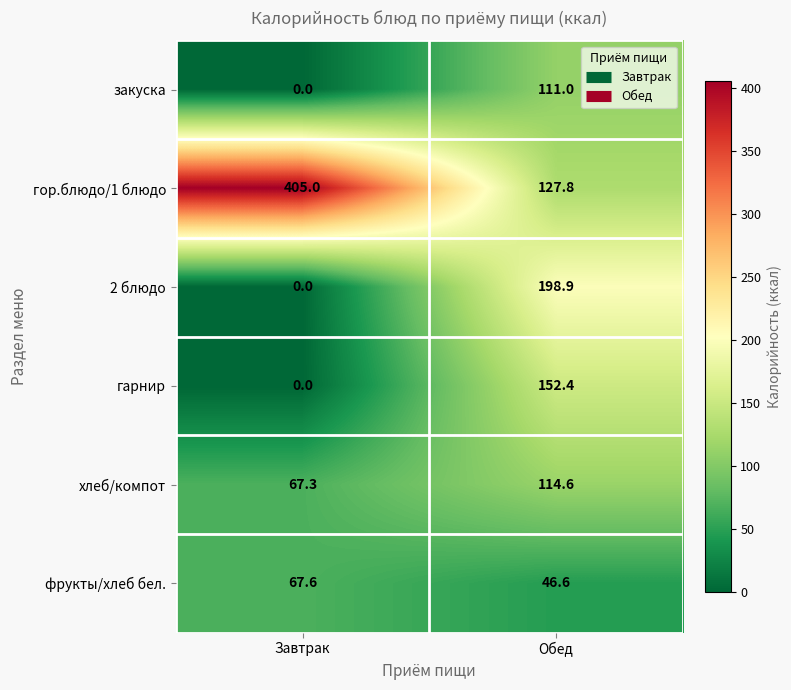

Between Завтрак and Обед, which series saw the biggest shift?

гор.блюдо/1 блюдо